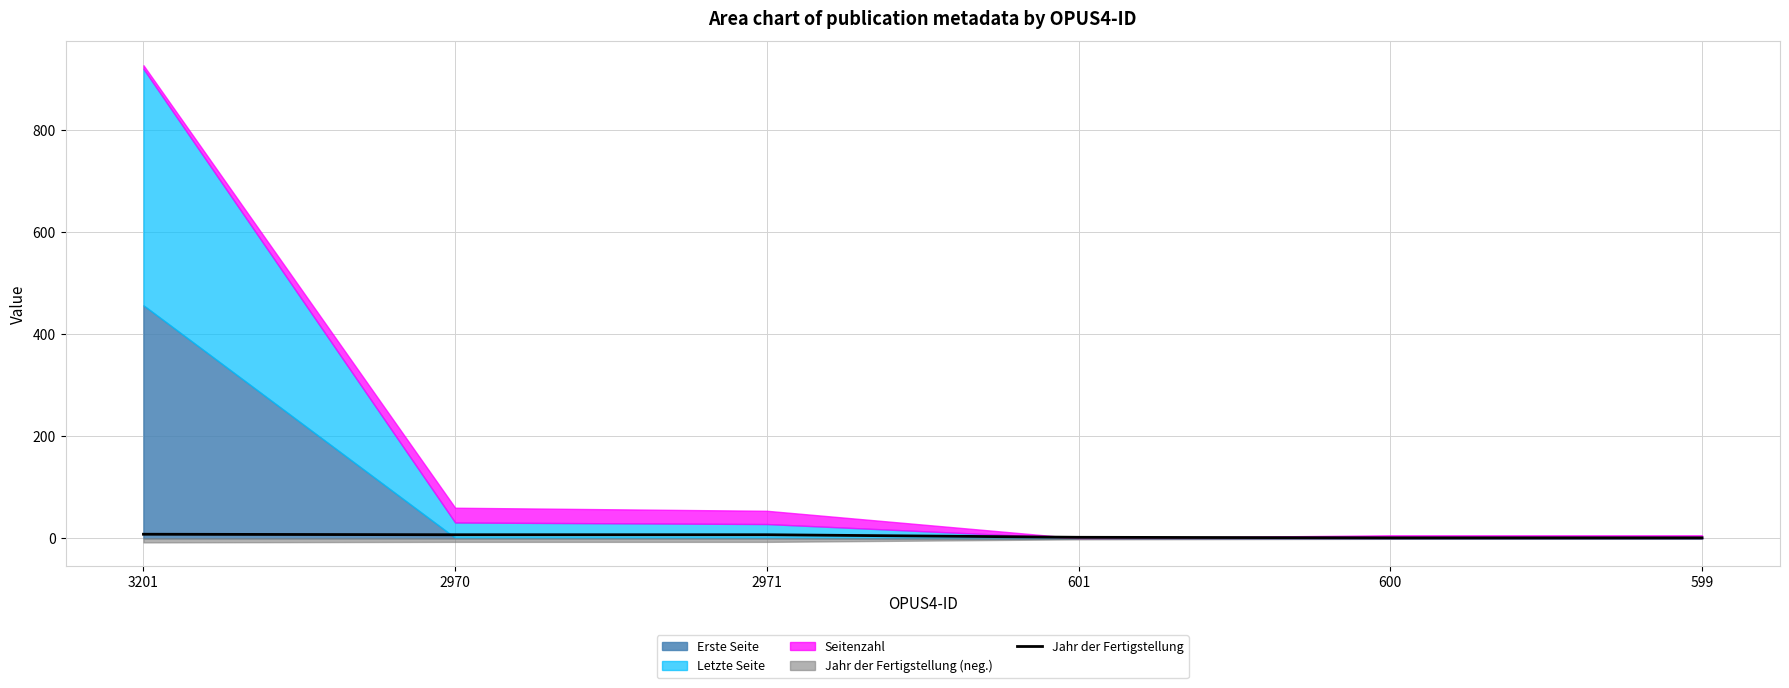

Rank the categories by value from lowest to highest.

600, 599, 601, 2970, 2971, 3201